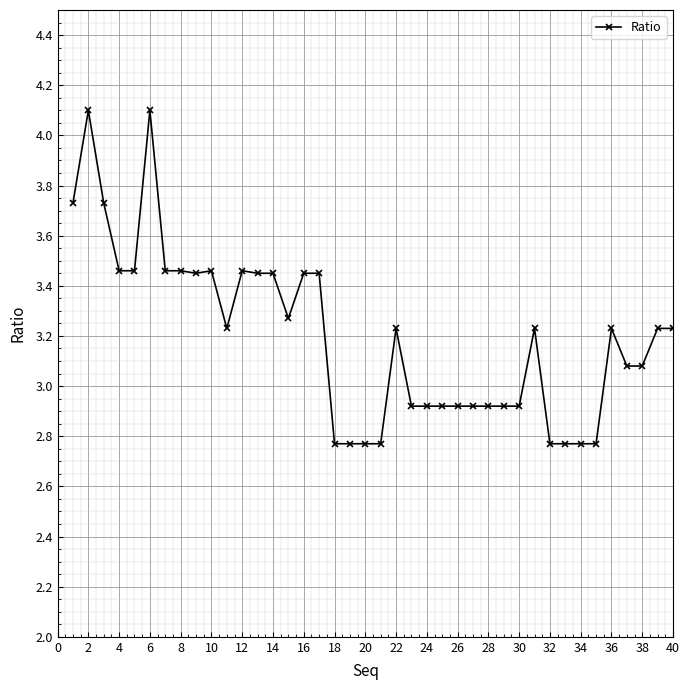

Count the number of categories in the chart.

40